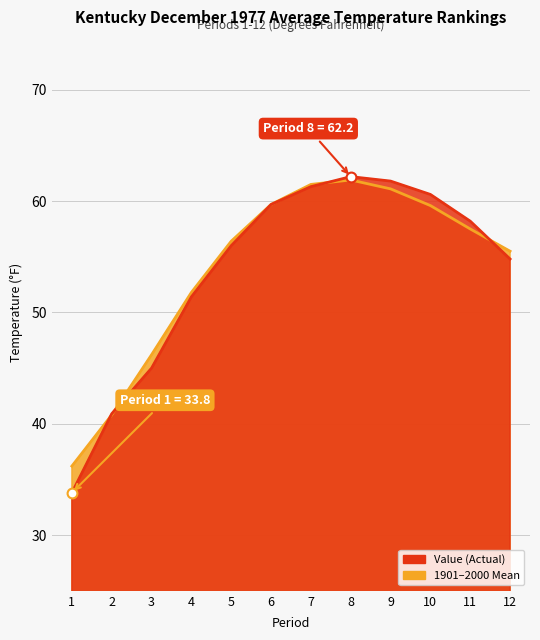

Which series reaches the minimum Y coordinate?

Value